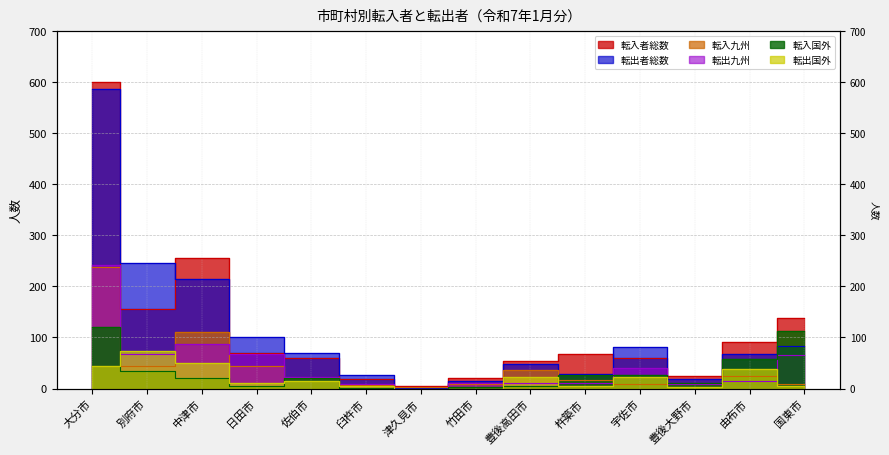

Rank the categories by 転出者総数 value from highest to lowest.

大分市, 別府市, 中津市, 日田市, 国東市, 宇佐市, 佐伯市, 由布市, 豊後高田市, 杵築市, 臼杵市, 豊後大野市, 竹田市, 津久見市